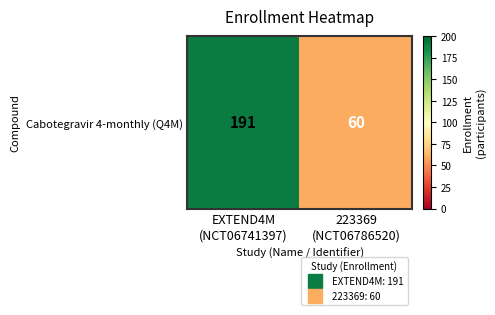

True or false: the data shows 191 at EXTEND4M
(NCT06741397).

True